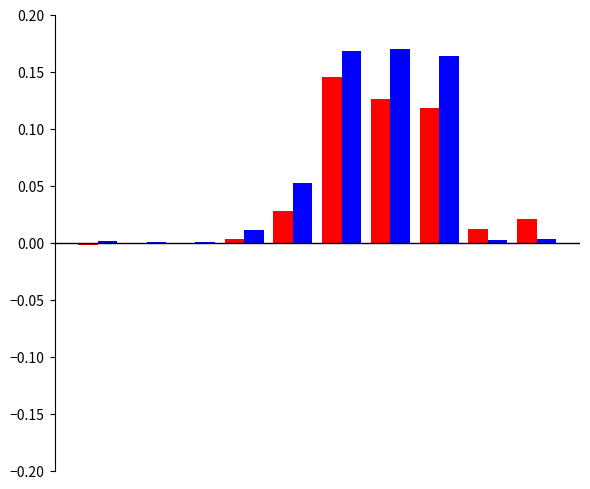

How many groups of bars are there?

10